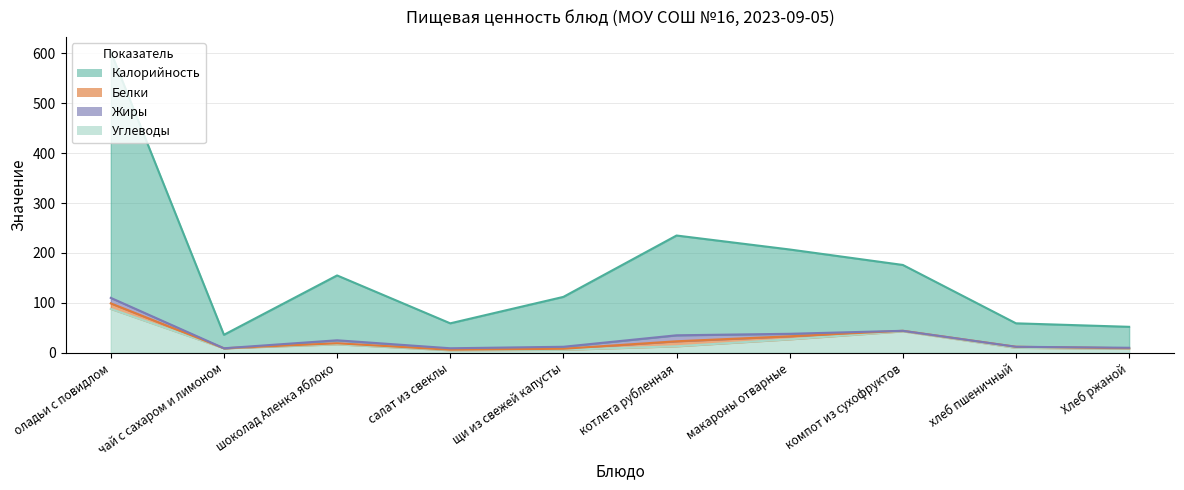

Is the value of Калорийность at оладьи с повидлом greater than the value of Углеводы at макароны отварные?

Yes